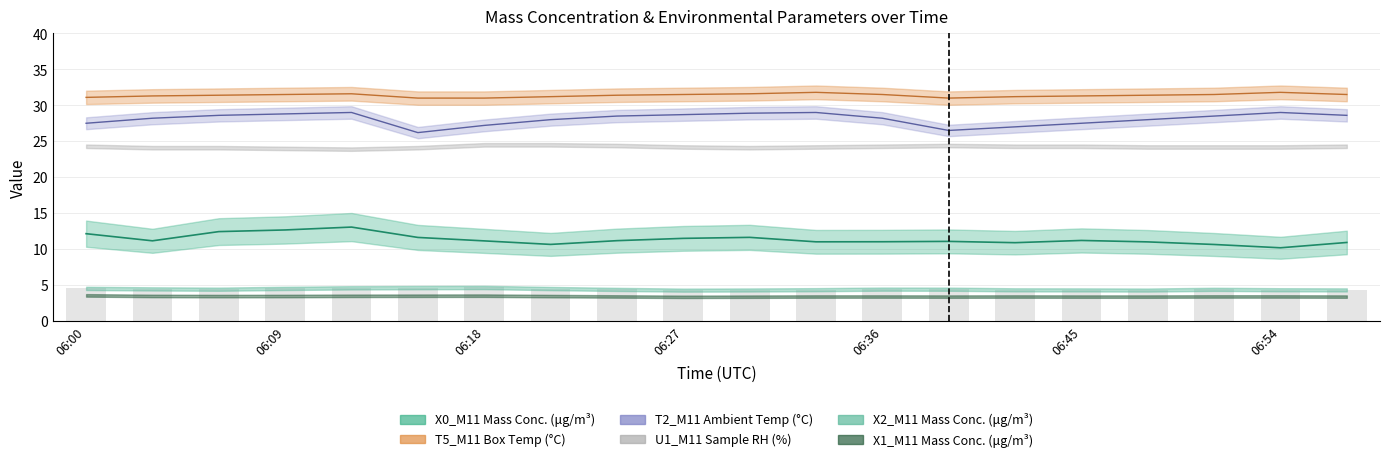

What is the average value of the T5_M11 series?

31.4